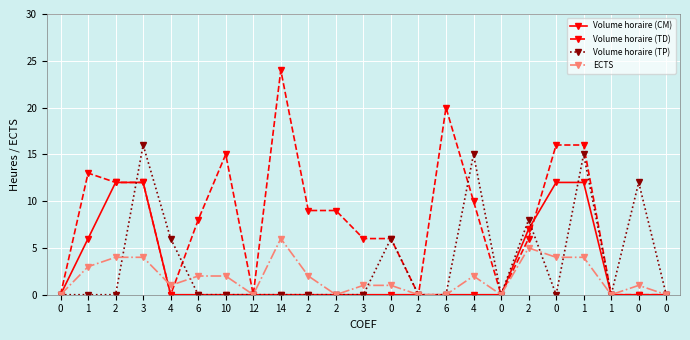

What is the difference between the maximum and second lowest values in the Volume horaire (TP) series?

16